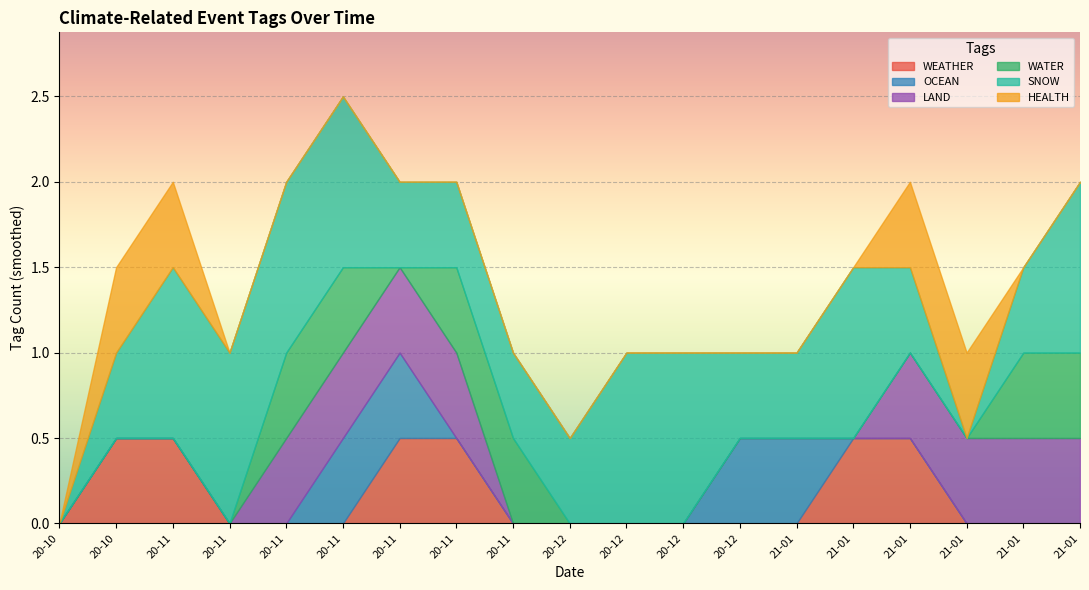

Where do OCEAN and SNOW first cross each other?

2020-12-09 and 2020-12-17